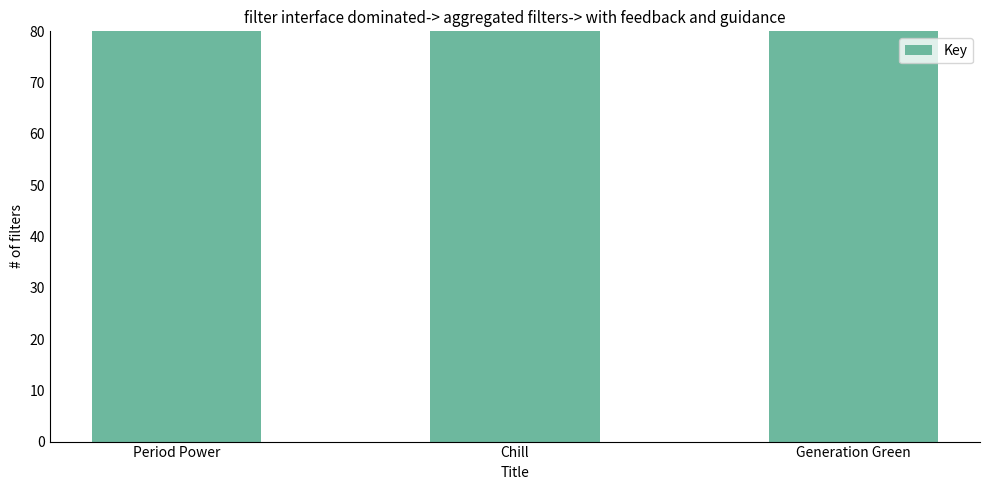

What is the difference between the second highest and minimum values?

1150206